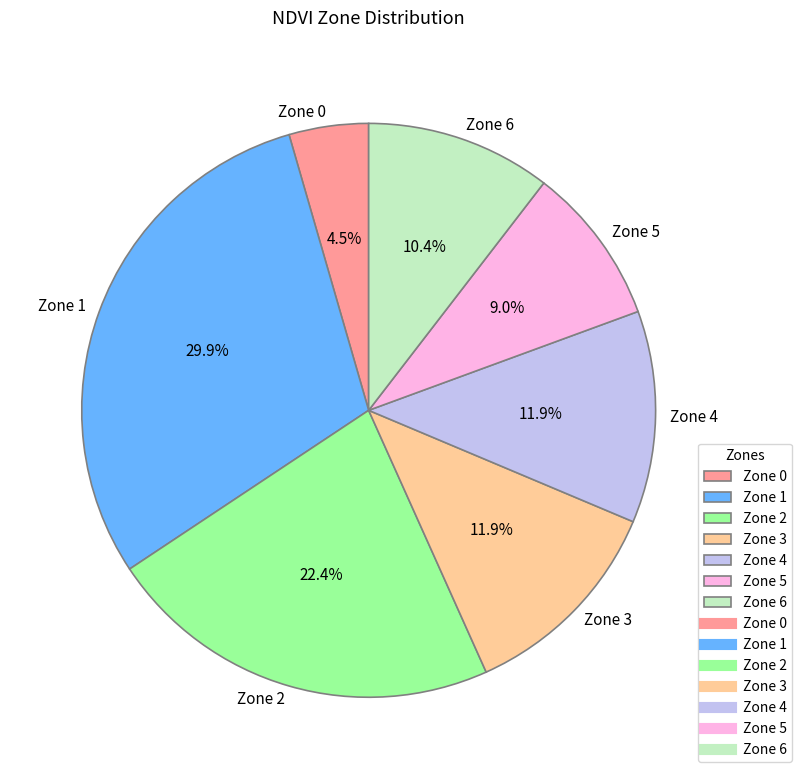

What is the smallest slice in the pie chart?

Zone 0